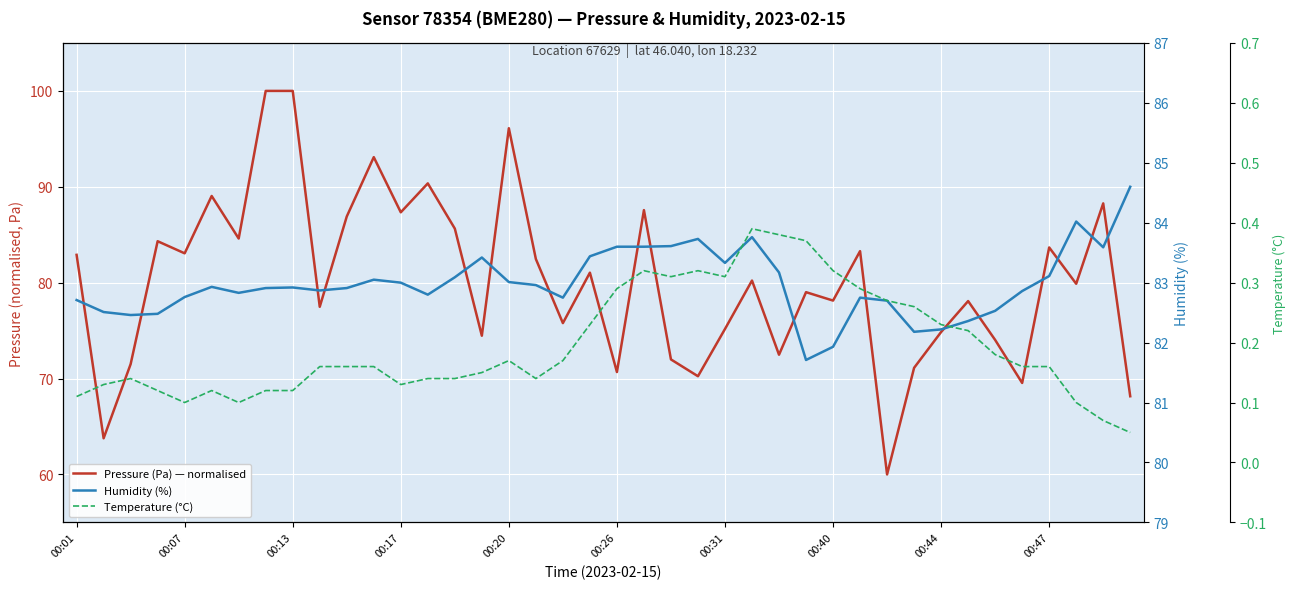

Which series has the largest total across all categories?

Humidity (%)